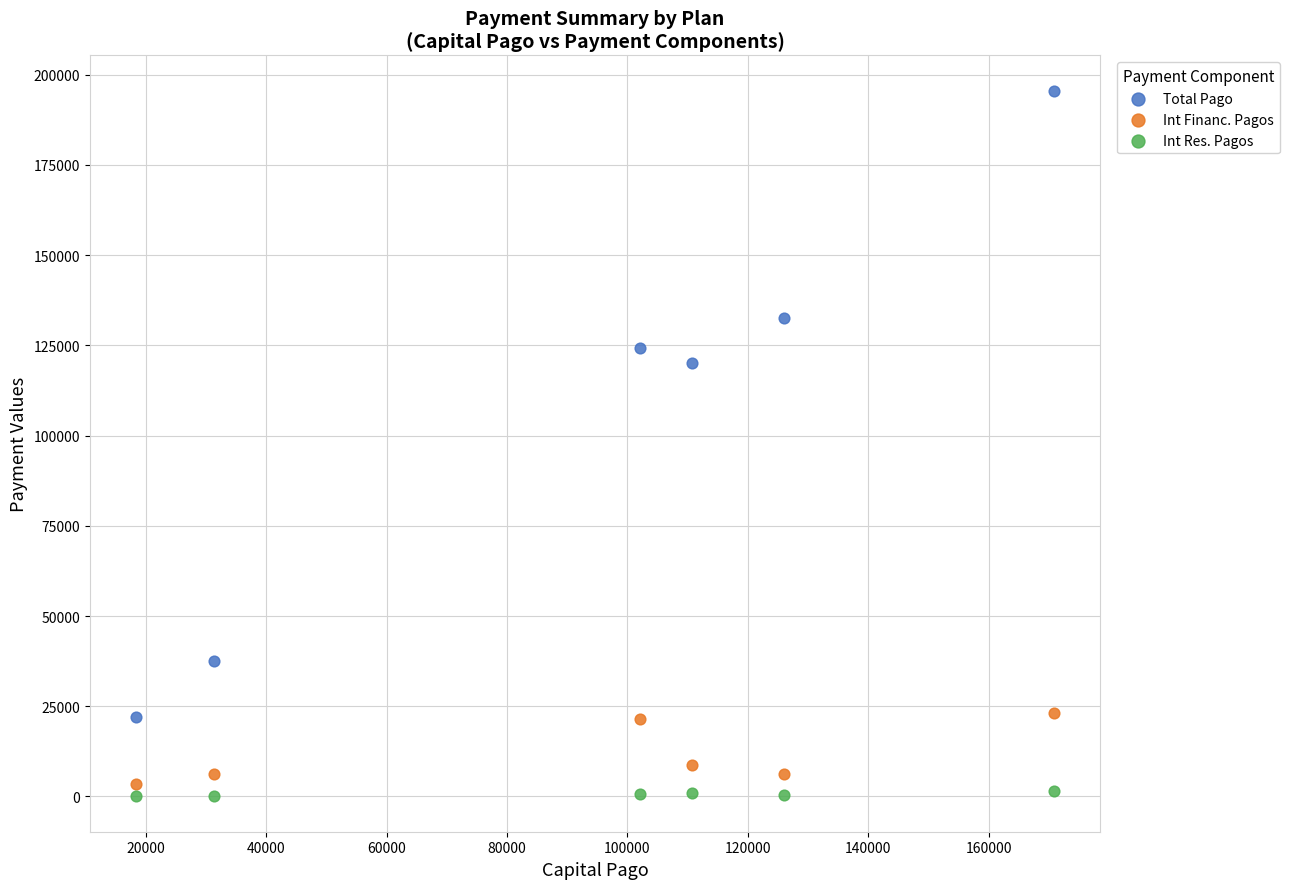

What are all the series names shown in the legend?

Total Pago, Int Financ. Pagos, Int Res. Pagos